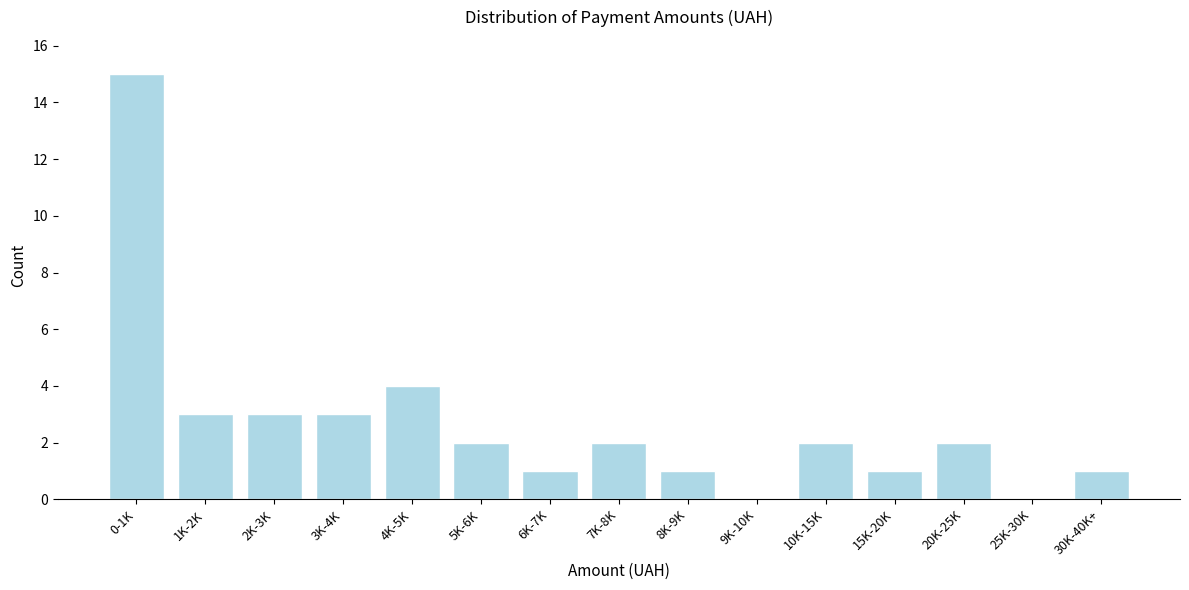

Reading left to right, extract all data points from this chart.

0-1K=15	1K-2K=3	2K-3K=3	3K-4K=3	4K-5K=4	5K-6K=2	6K-7K=1	7K-8K=2	8K-9K=1	9K-10K=0	10K-15K=2	15K-20K=1	20K-25K=2	25K-30K=0	30K-40K+=1